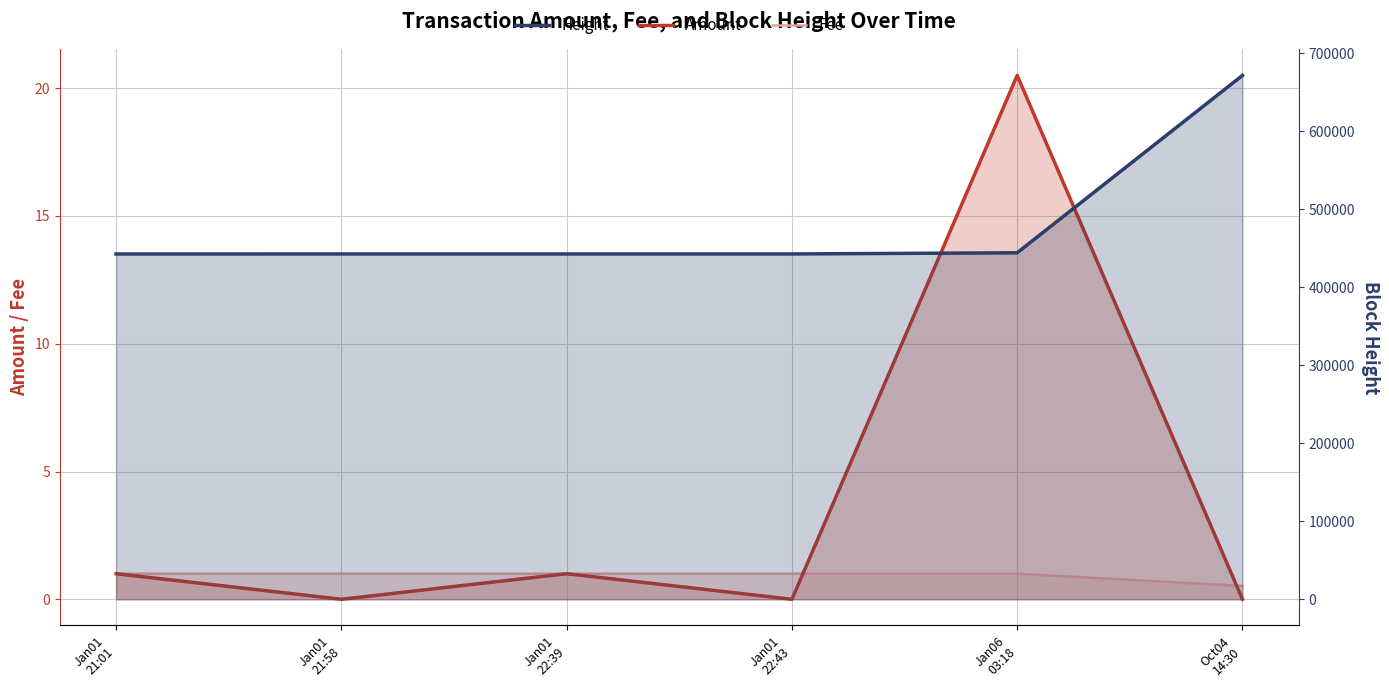

In Amount, how many points are higher than both neighbors (excluding endpoints)?

2